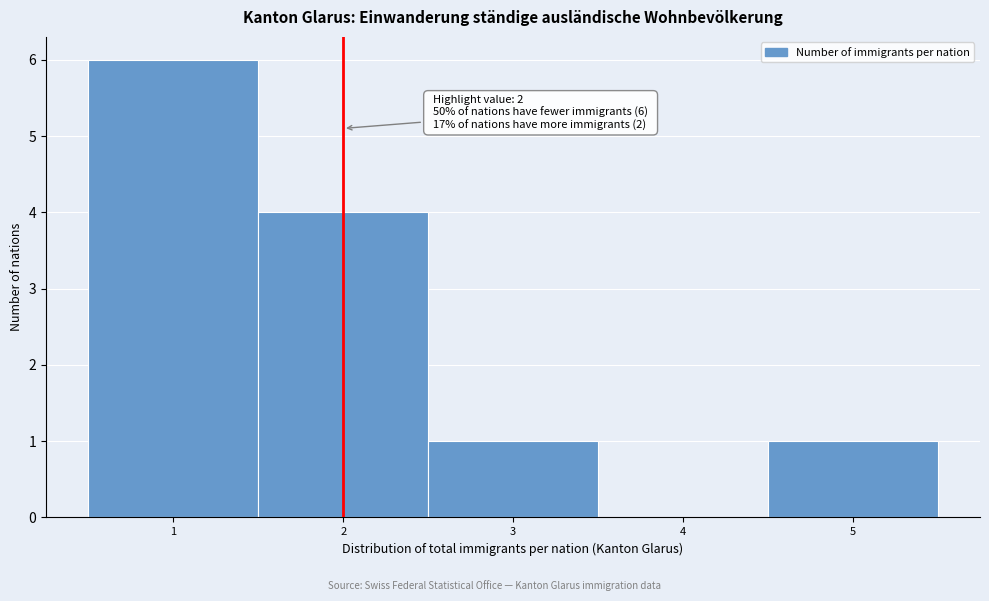

Which range on the x-axis has the tallest bar?

0.5 to 1.5